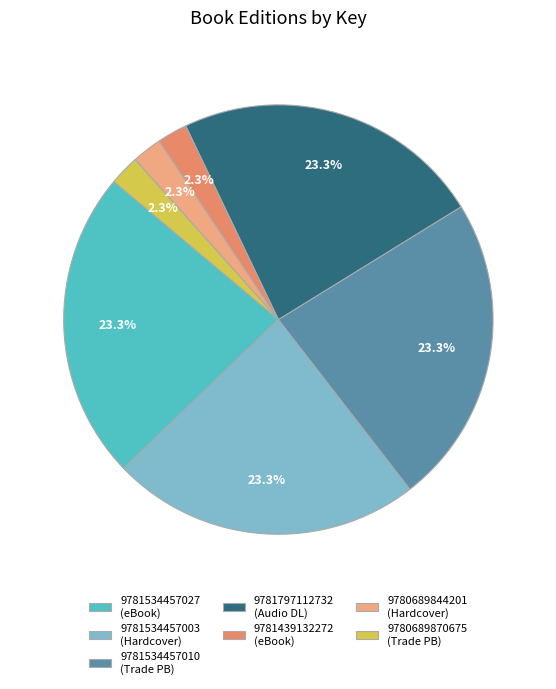

The 9781797112732 slice represents 23% of the pie. True or false?

True